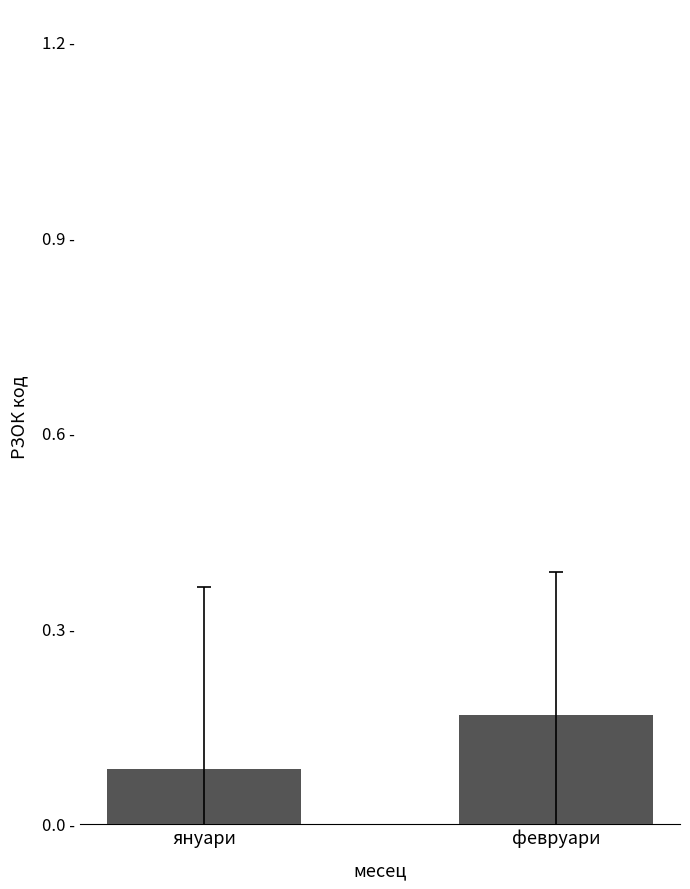

Reading left to right, extract all data points from this chart.

януари=0.1	февруари=0.2